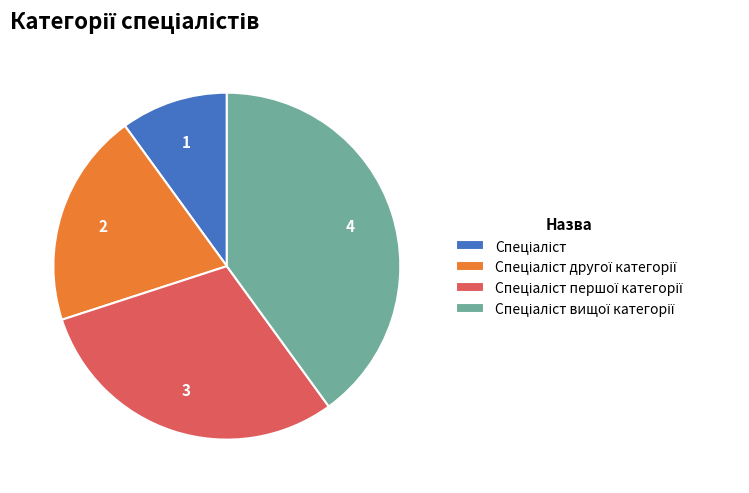

Does any single category account for the majority?

No